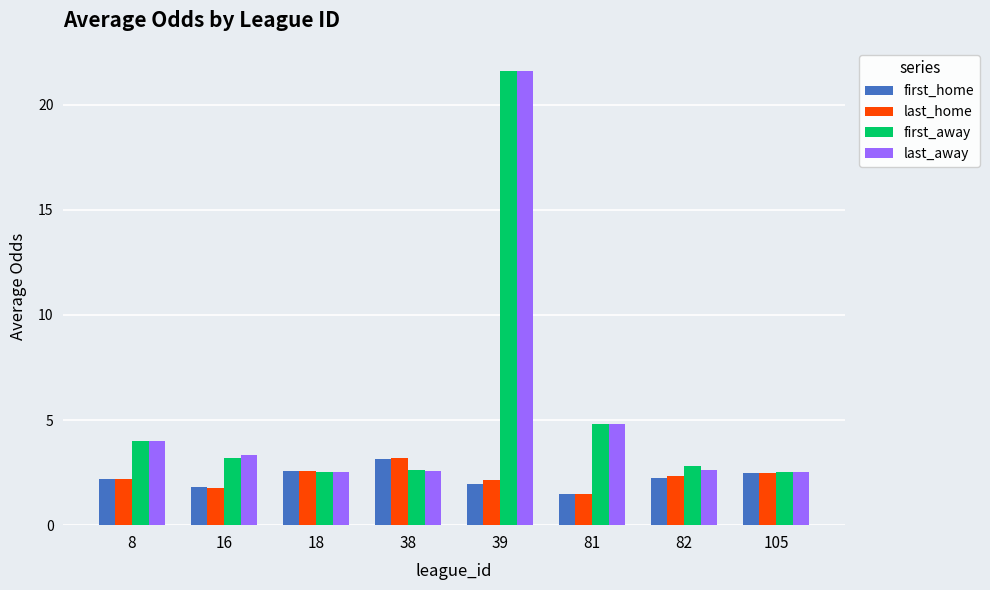

The last_away series shows 1.6 at 105. True or false?

False